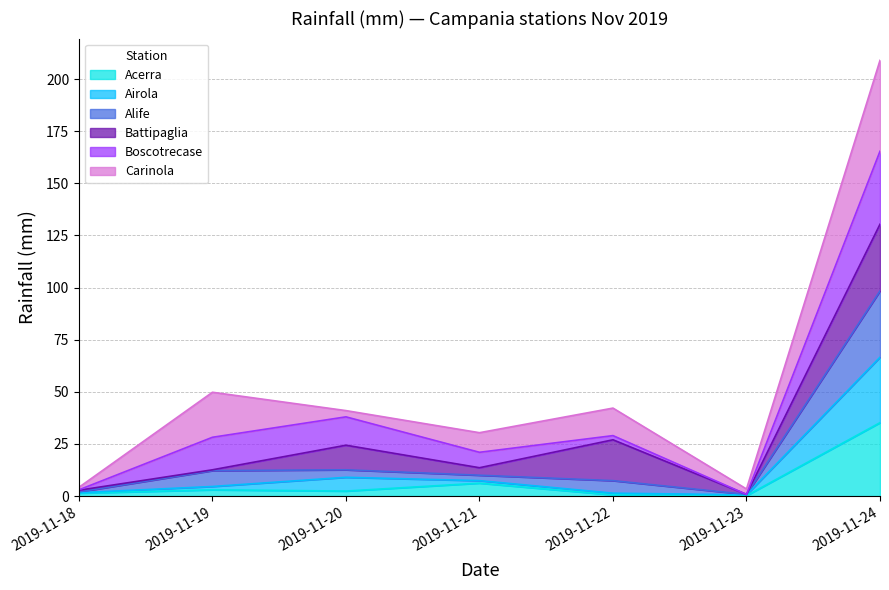

Is the value of Airola at 2019-11-22 greater than the value of Alife at 2019-11-24?

No